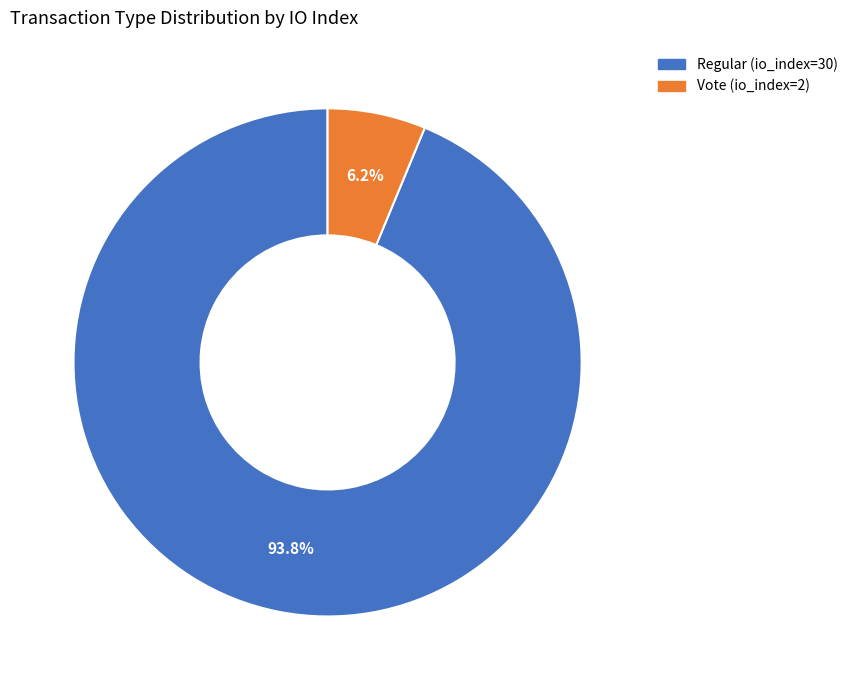

Combined, what portion of the pie is Vote (io_index=2) and Regular (io_index=30)?

100.0%